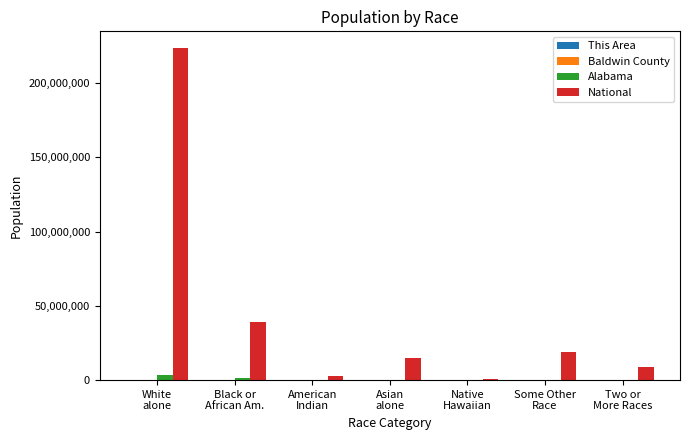

How many data points does each series have?

7